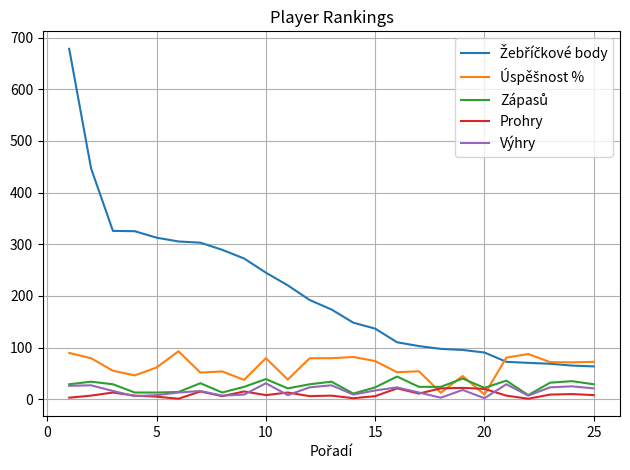

What is the maximum value for Prohry?

22.0